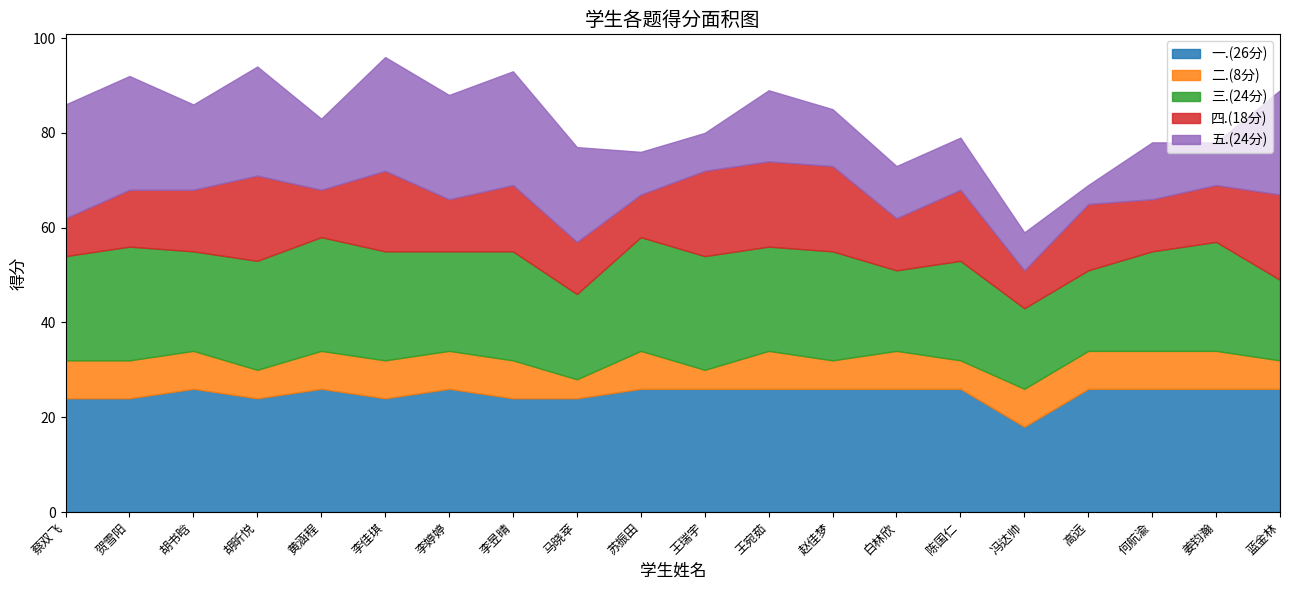

At how many categories does at least one series exceed 9?

20